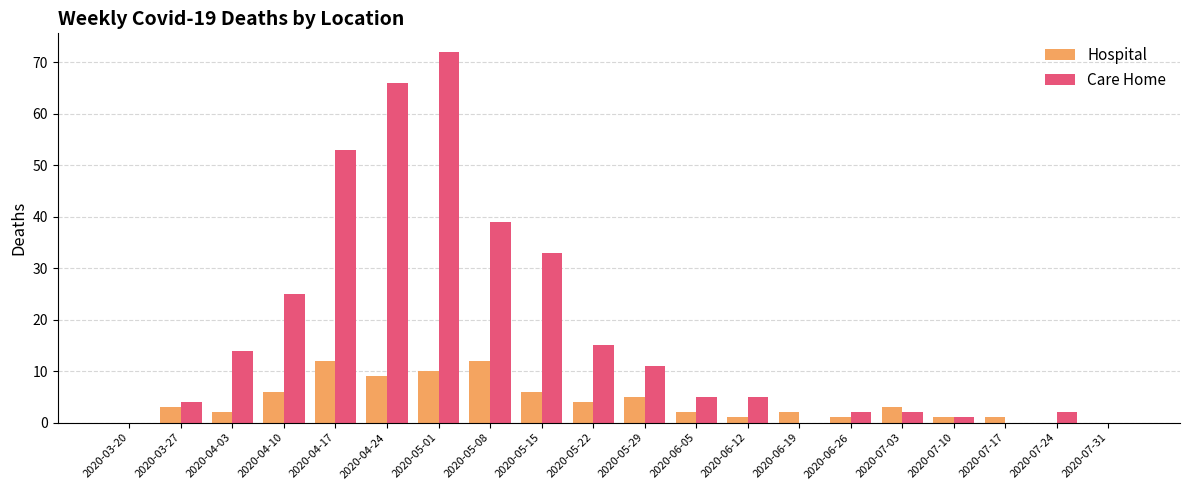

Which series has the widest spread of values?

Care Home